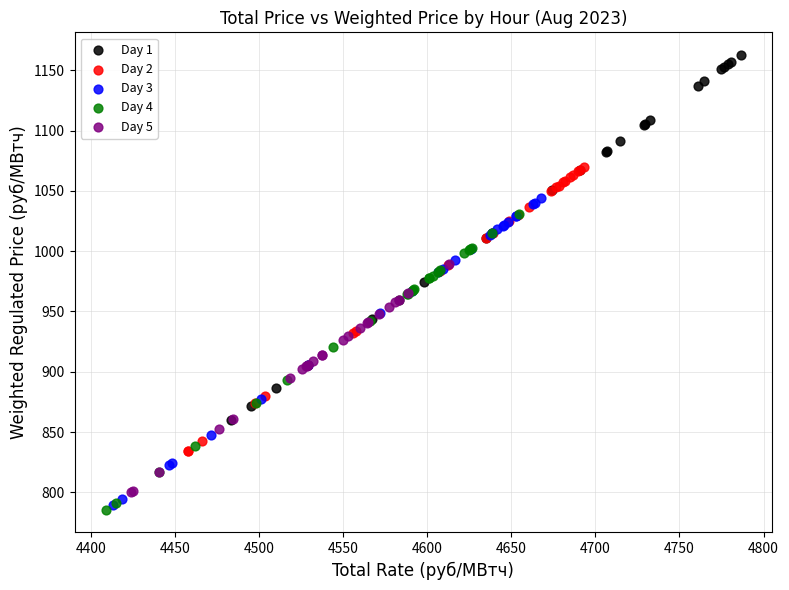

Which series has the largest Y range (max minus min)?

Day 1